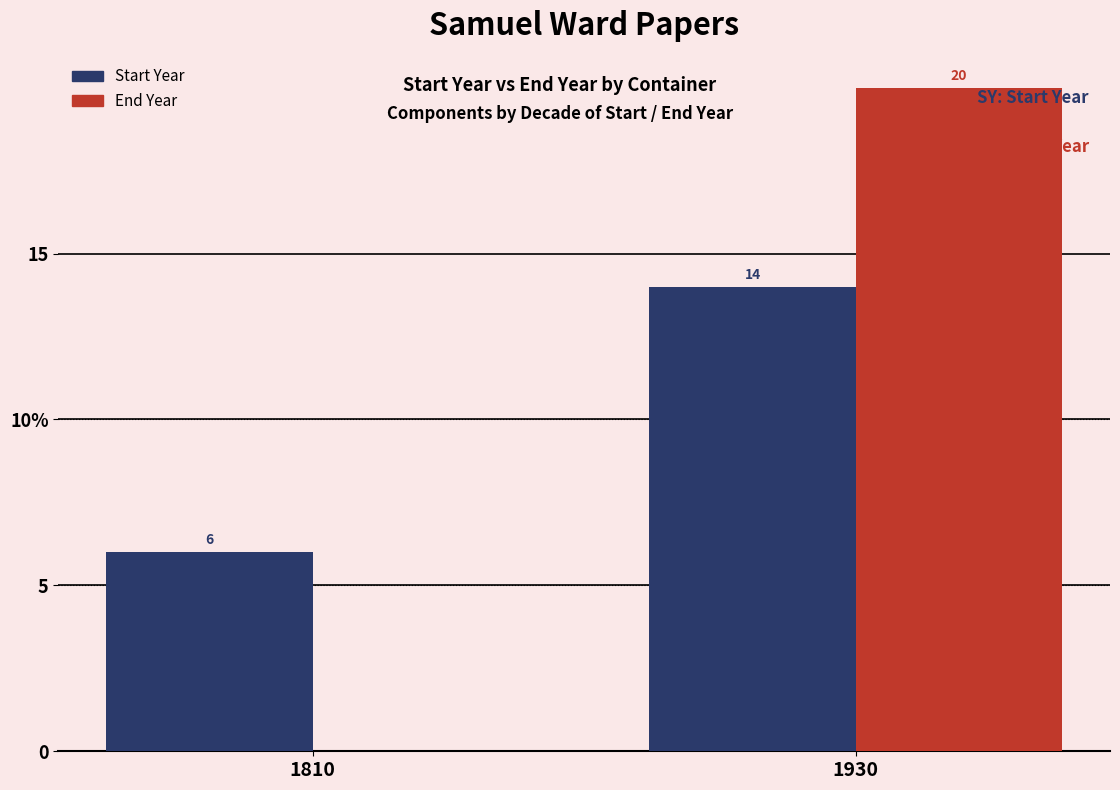

What is the sum of the Start Year values at 1930 and 1810?

20